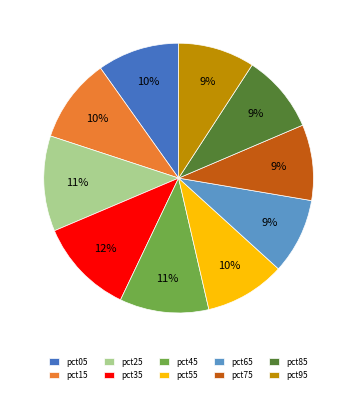

Combined, do pct55 and pct05 account for over 50%?

No